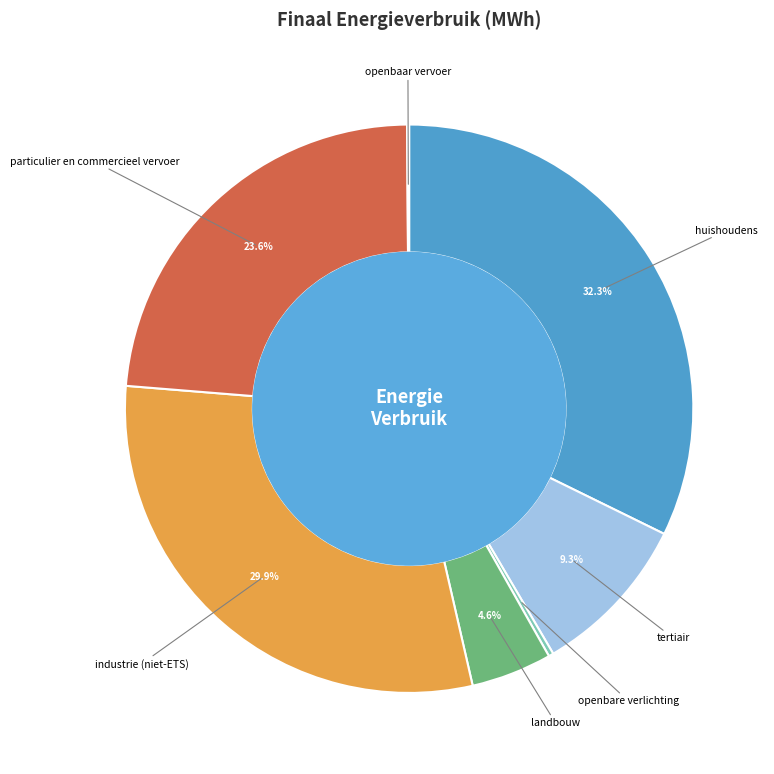

Does any single category account for the majority?

No